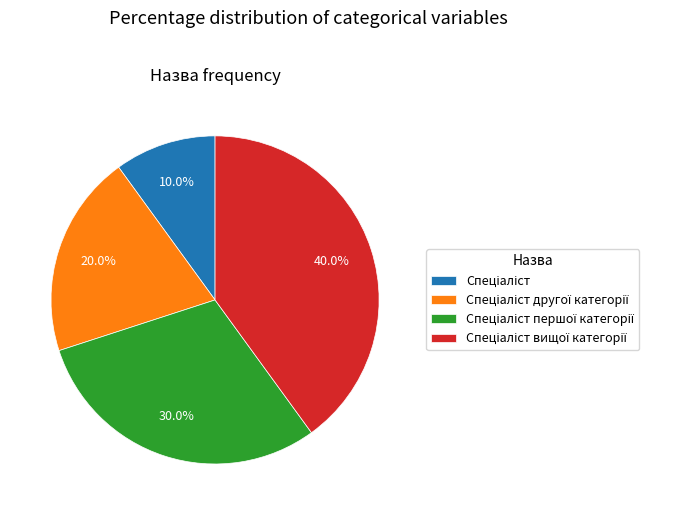

Is there a majority slice in this chart?

No